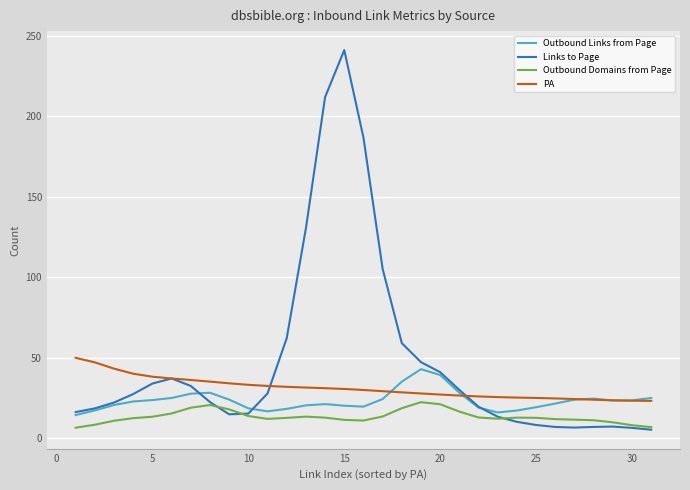

What is the maximum value shown in the chart?

241.3